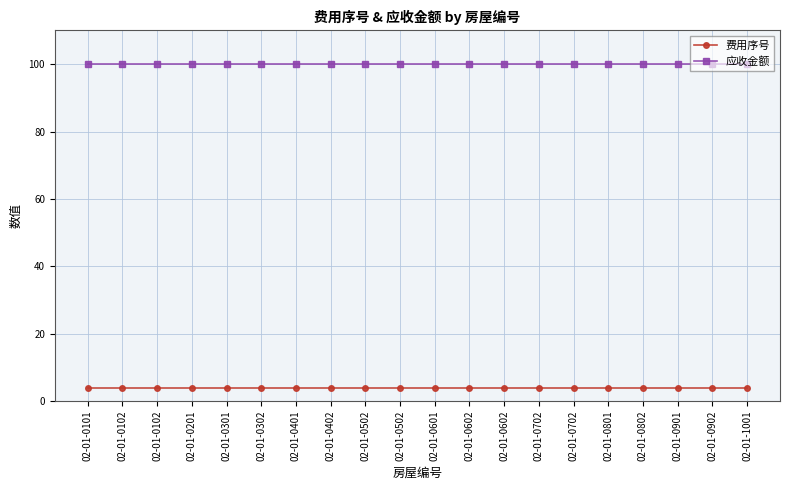

Is it true that 费用序号 equals 4 at 02-01-0502?

True